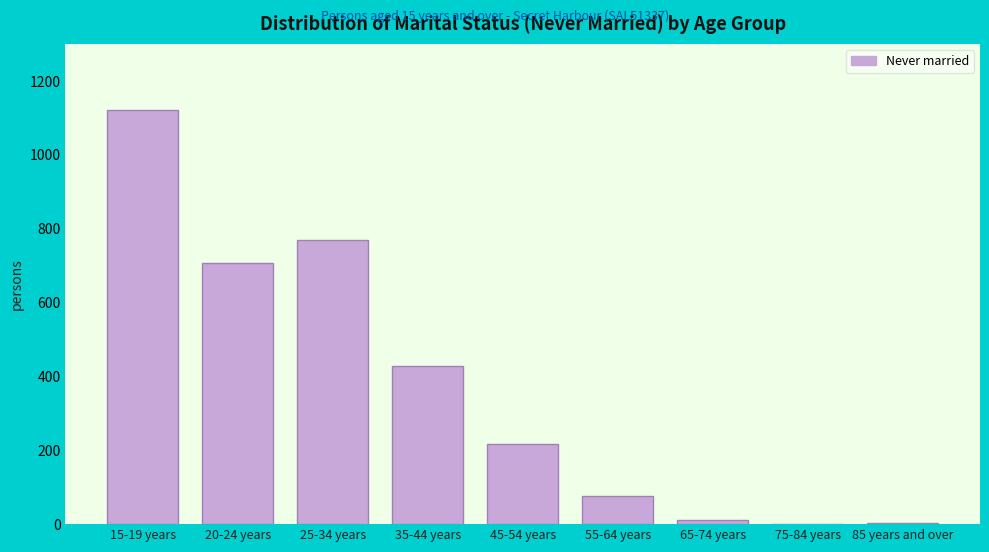

True or false: the data shows -481 at 75-84 years.

False